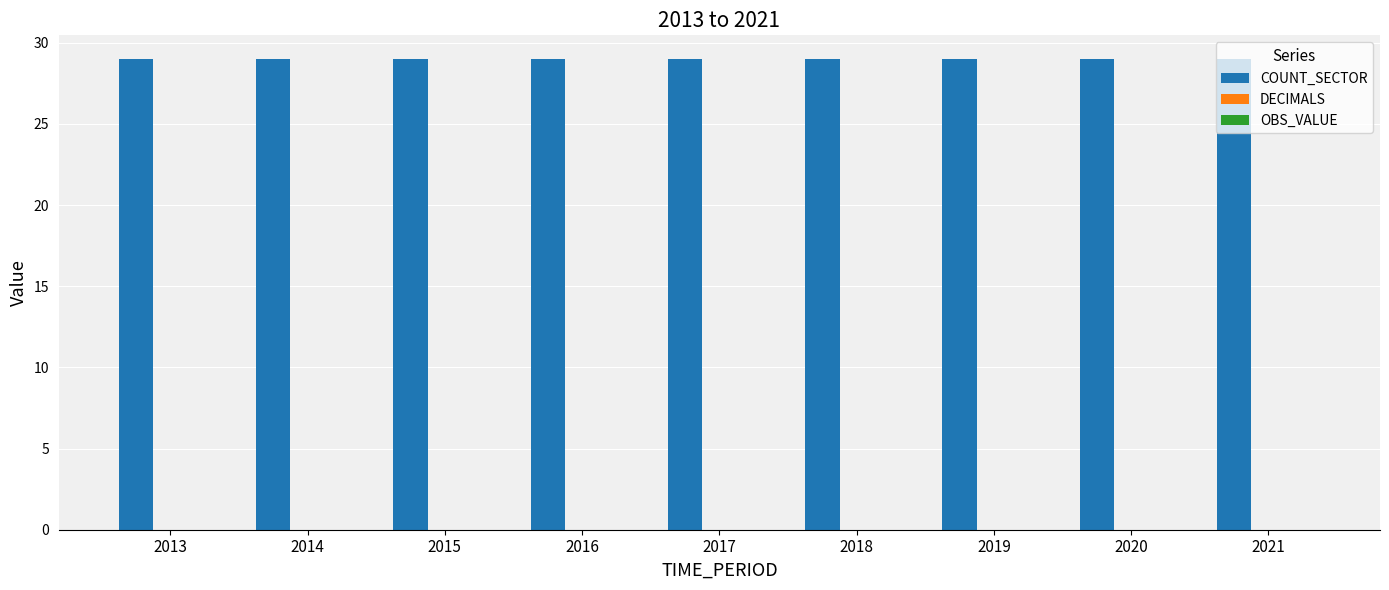

The value of DECIMALS at 2020 is 0. True or false?

True